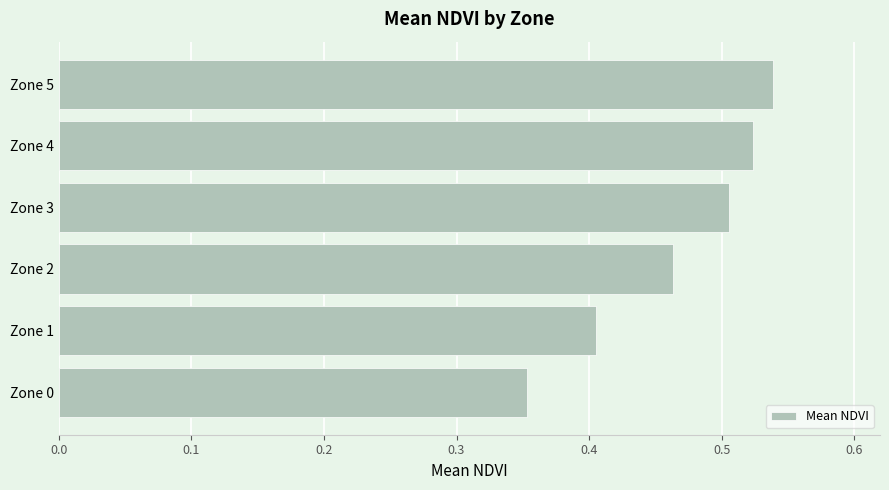

What is the change in value from Zone 0 to Zone 3?

+0.2